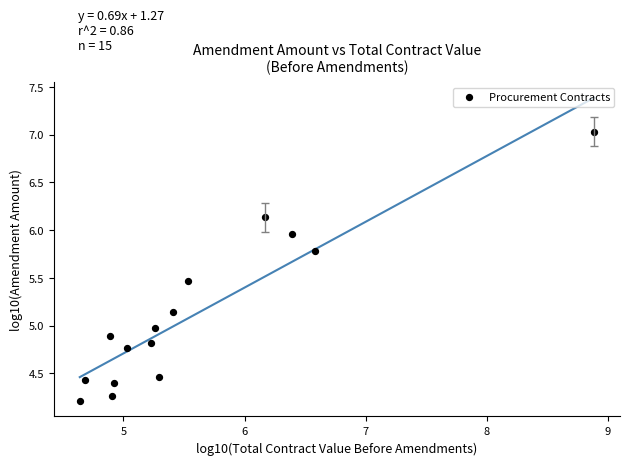

What is the range of X values (max minus min)?

4.2